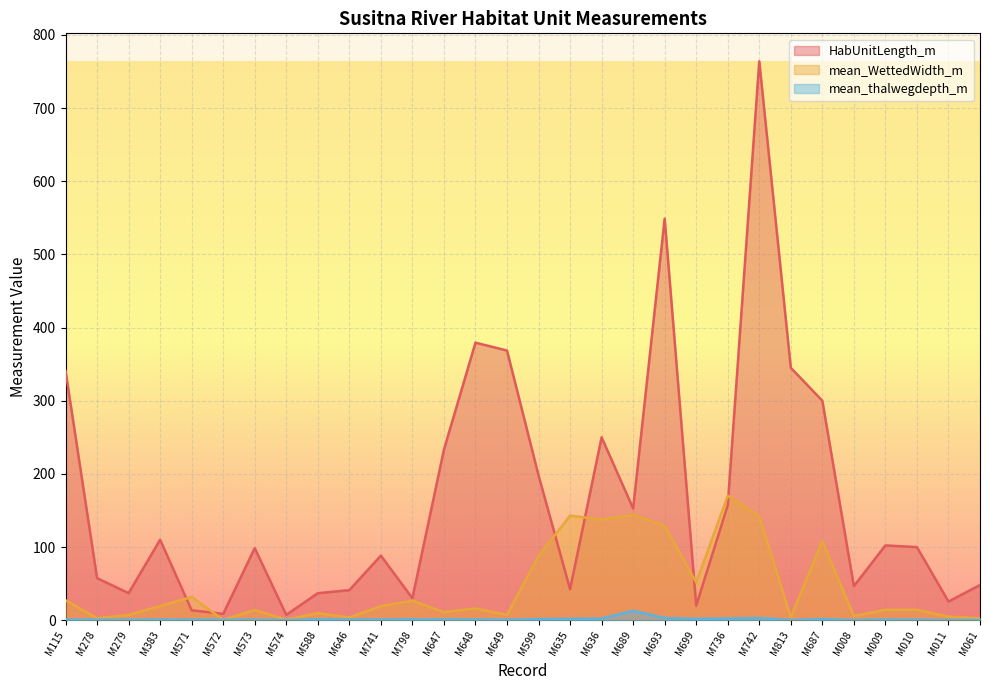

List the series in order of their peak value, highest first.

HabUnitLength_m, mean_WettedWidth_m, mean_thalwegdepth_m